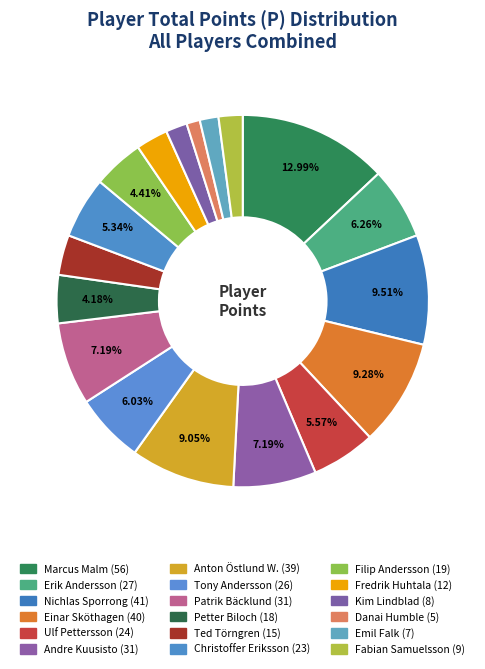

What is the largest slice in the pie chart?

Marcus Malm